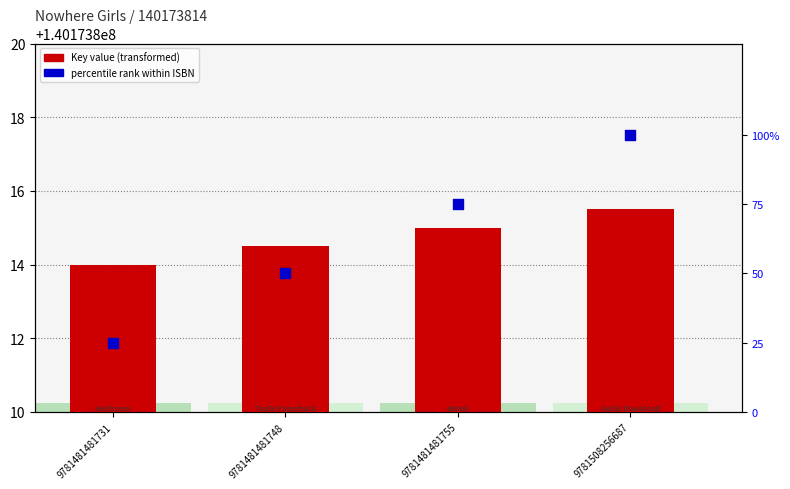

Is the value of Key value at 9781481481755 greater than the value of percentile rank within ISBN at 9781481481731?

Yes